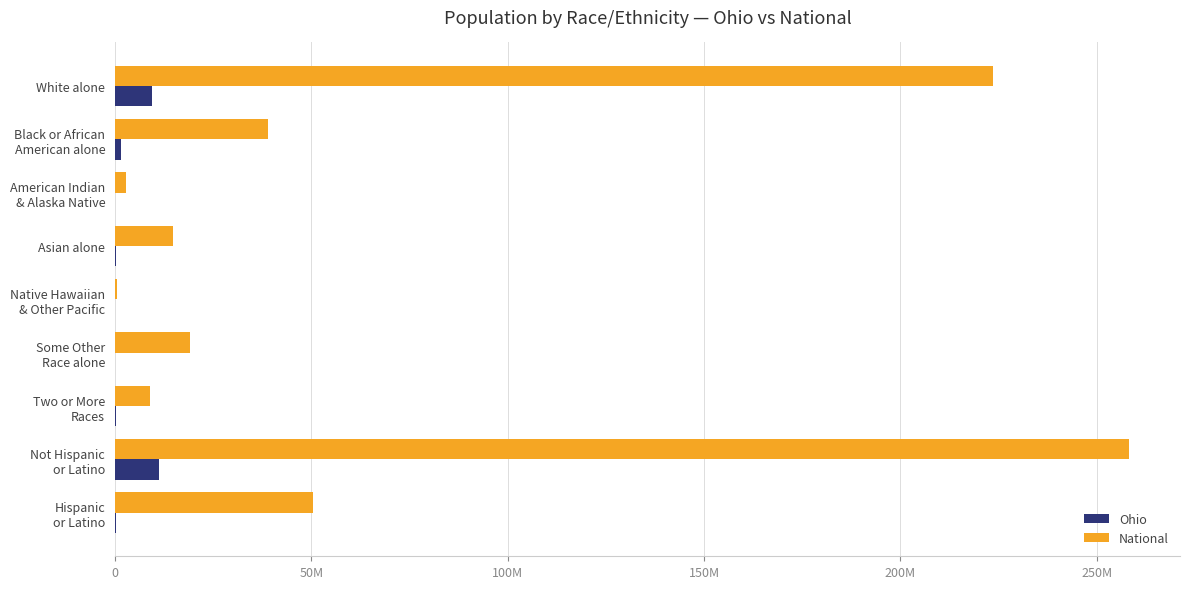

What are all the series names shown in the legend?

Ohio, National